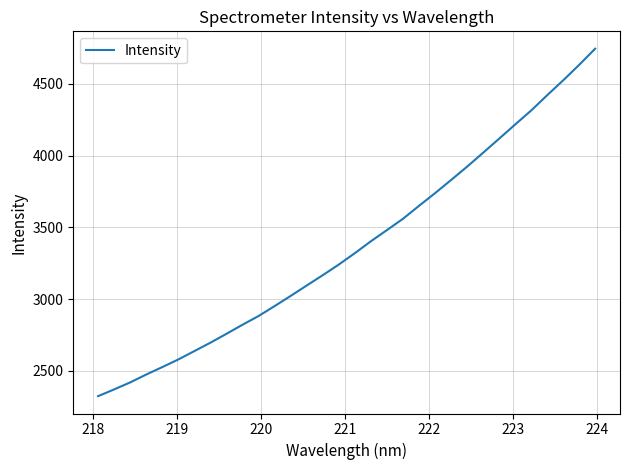

What is the difference between the maximum and minimum values?

2420.6